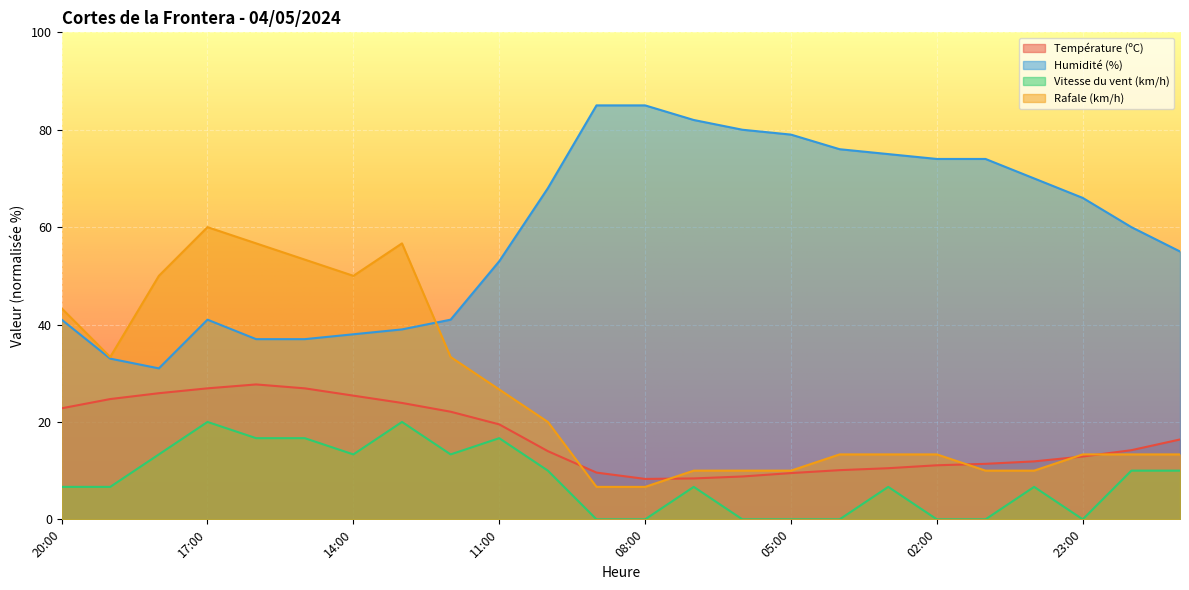

What is the minimum value for Rafale (km/h)?

6.7